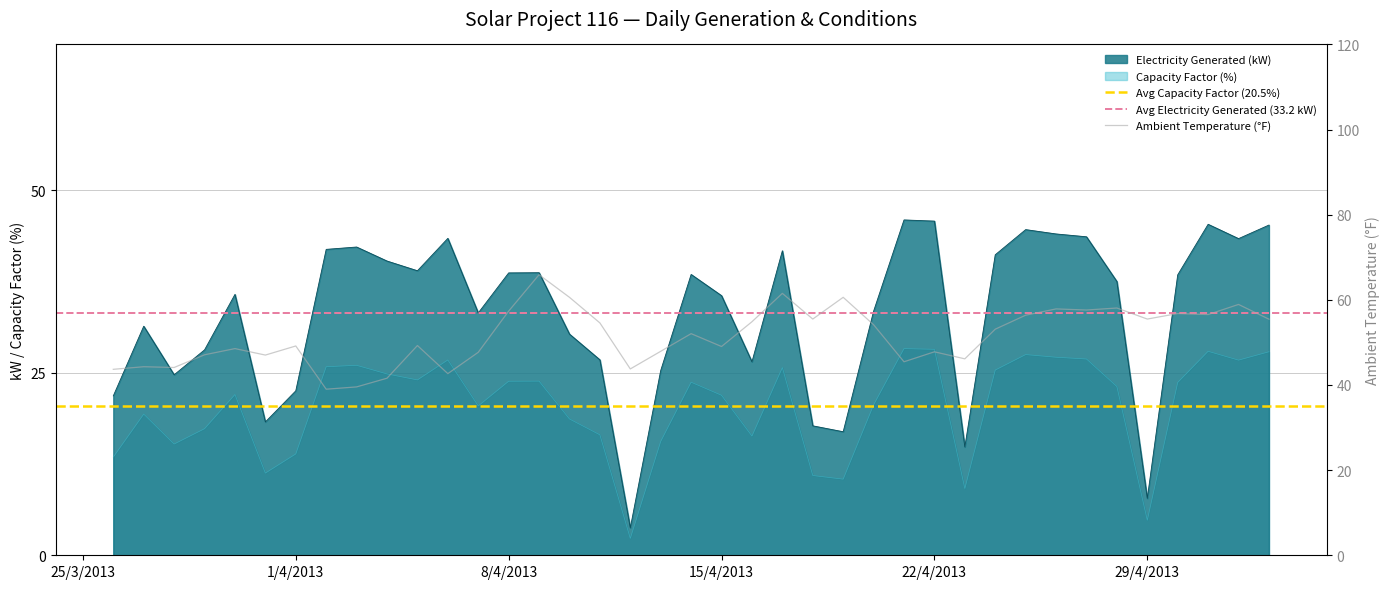

At which label does Electricity Generated reach its minimum?

2013-04-12